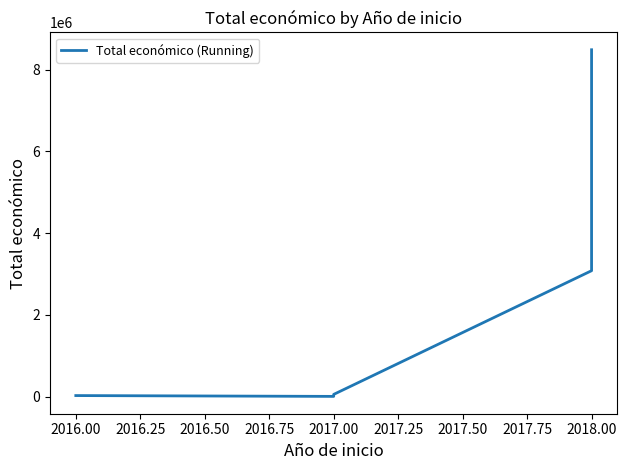

What is the average value?

2329704